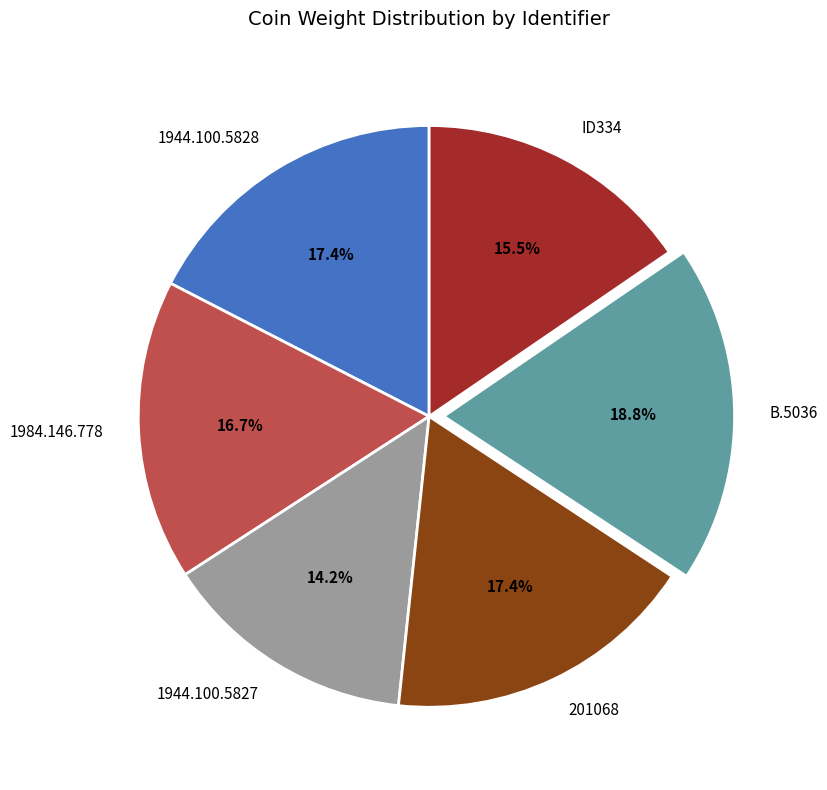

To the nearest percent, what is the difference between the B.5036 and 1944.100.5827 slice percentages?

5%